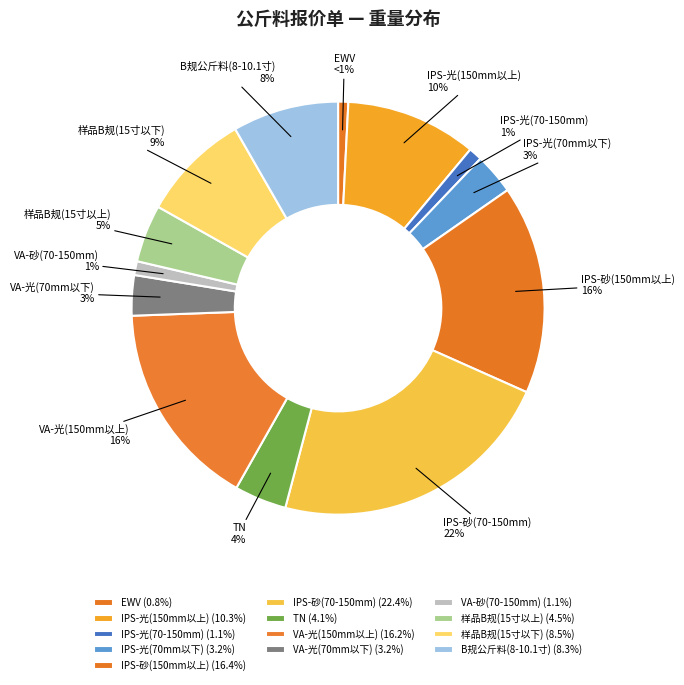

Do VA-砂(70-150mm) and IPS-光(70-150mm) together represent more than half of the pie?

No